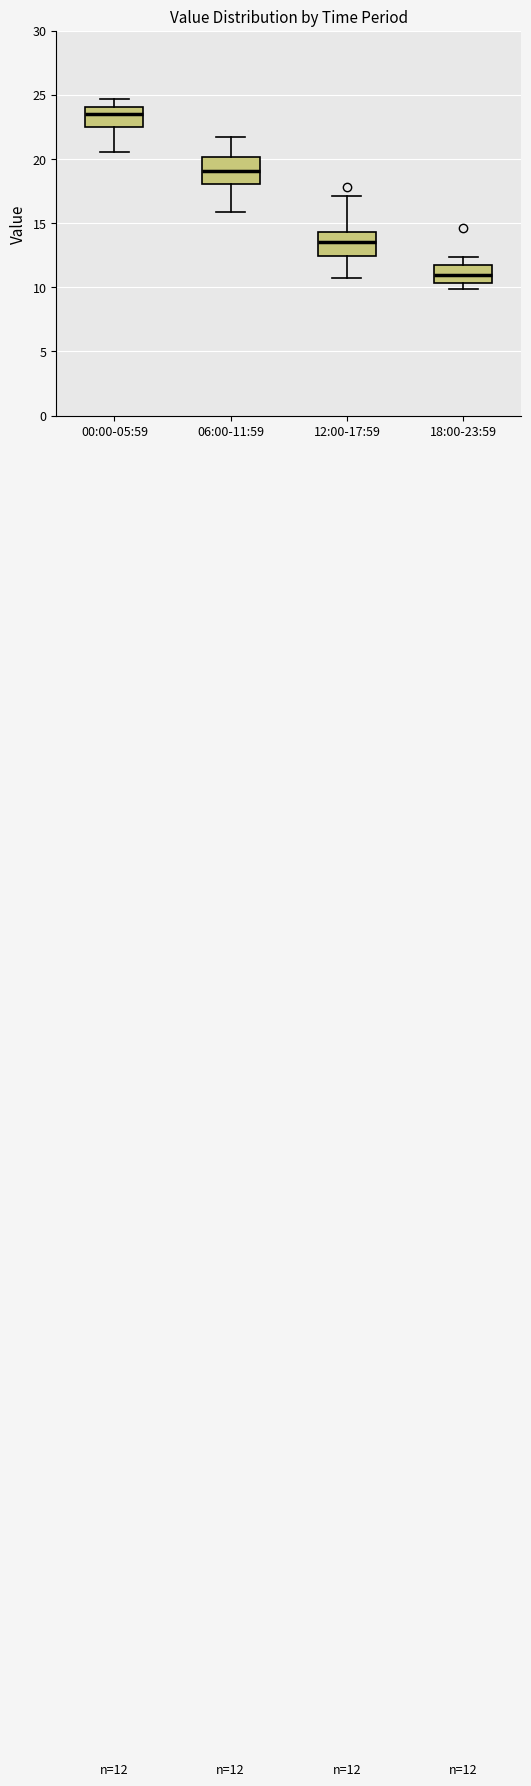

Which box's median line is the highest?

00:00-05:59